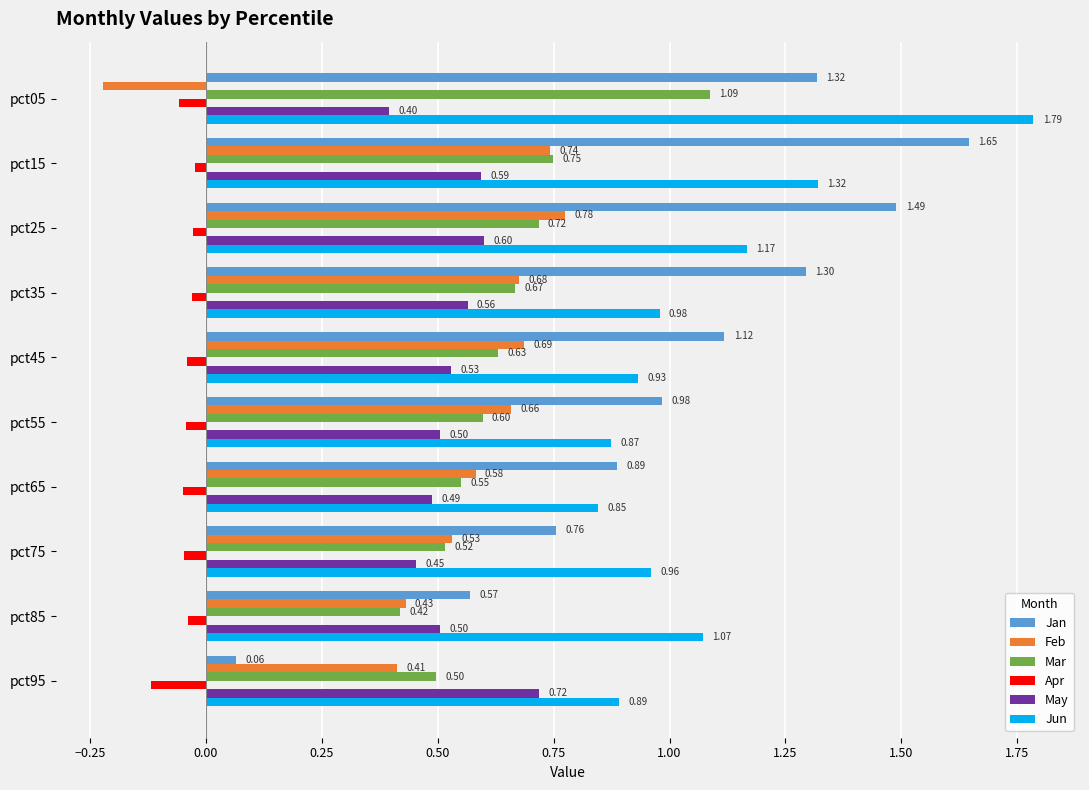

At which category is the sum across all series the highest?

pct15